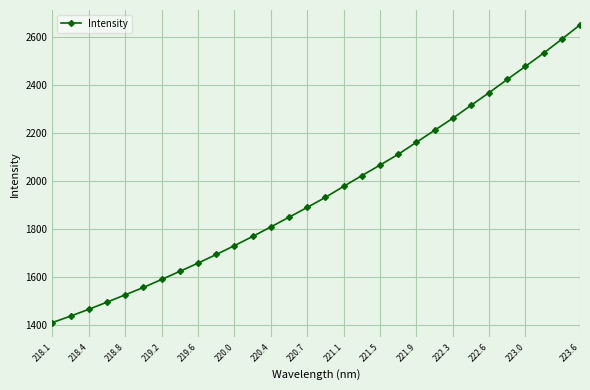

What is the value of the 24th point from the left?

2315.1